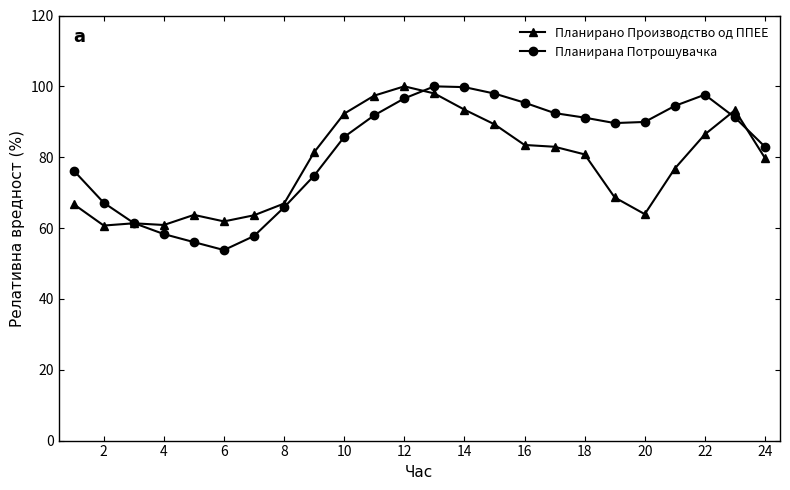

True or false: Планирано Производство од ППЕЕ has more than 2 interior local peaks.

True